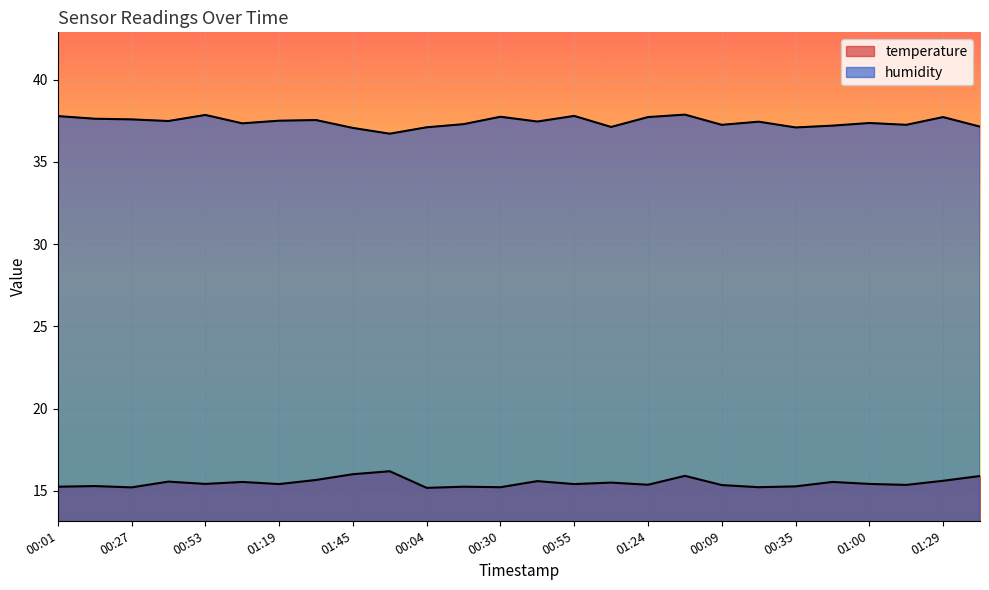

The humidity series shows 37.1 at 01:40. True or false?

True